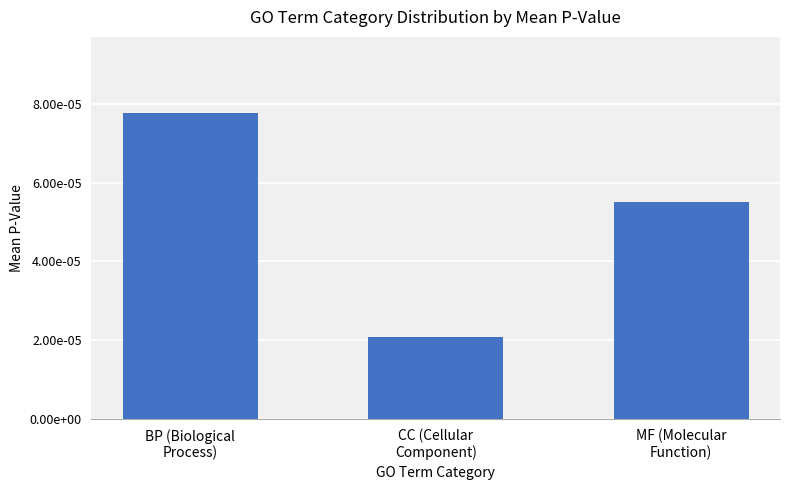

Does the chart contain any negative values?

No